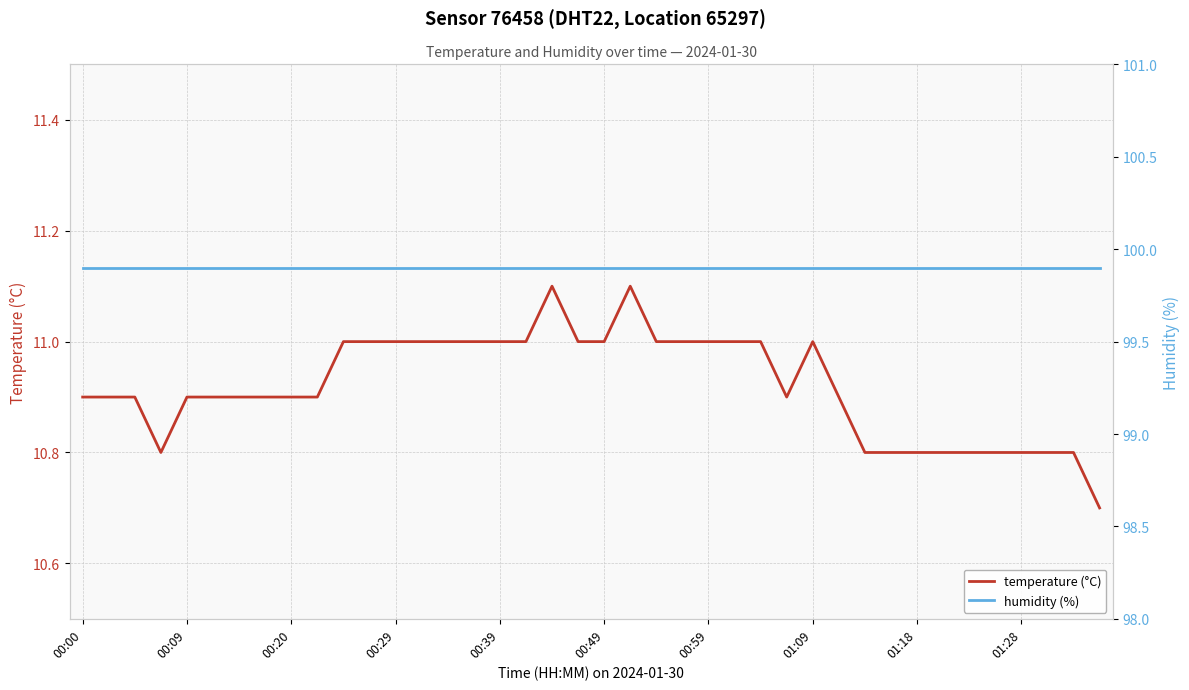

At which category does the chart reach its peak across all series?

00:00